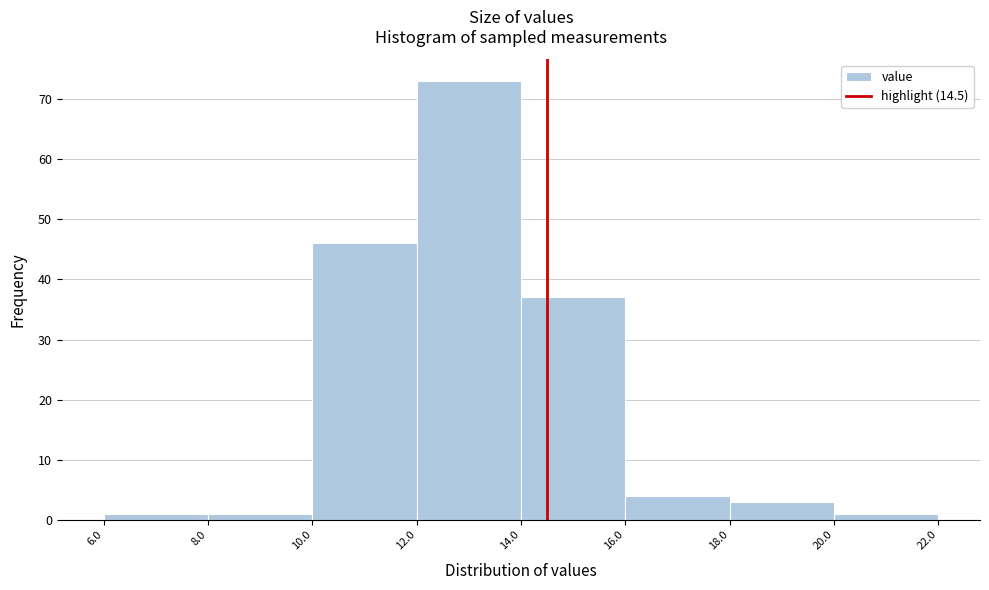

Reading left to right, transcribe this chart: for each bar, give the range it covers on the x-axis and its height. The values are not printed on the chart, so give them approximately, as read against the axis.

6.0 to 8.0: 1
8.0 to 10.0: 1
10.0 to 12.0: 46
12.0 to 14.0: 73
14.0 to 16.0: 37
16.0 to 18.0: 4
18.0 to 20.0: 3
20.0 to 22.0: 1